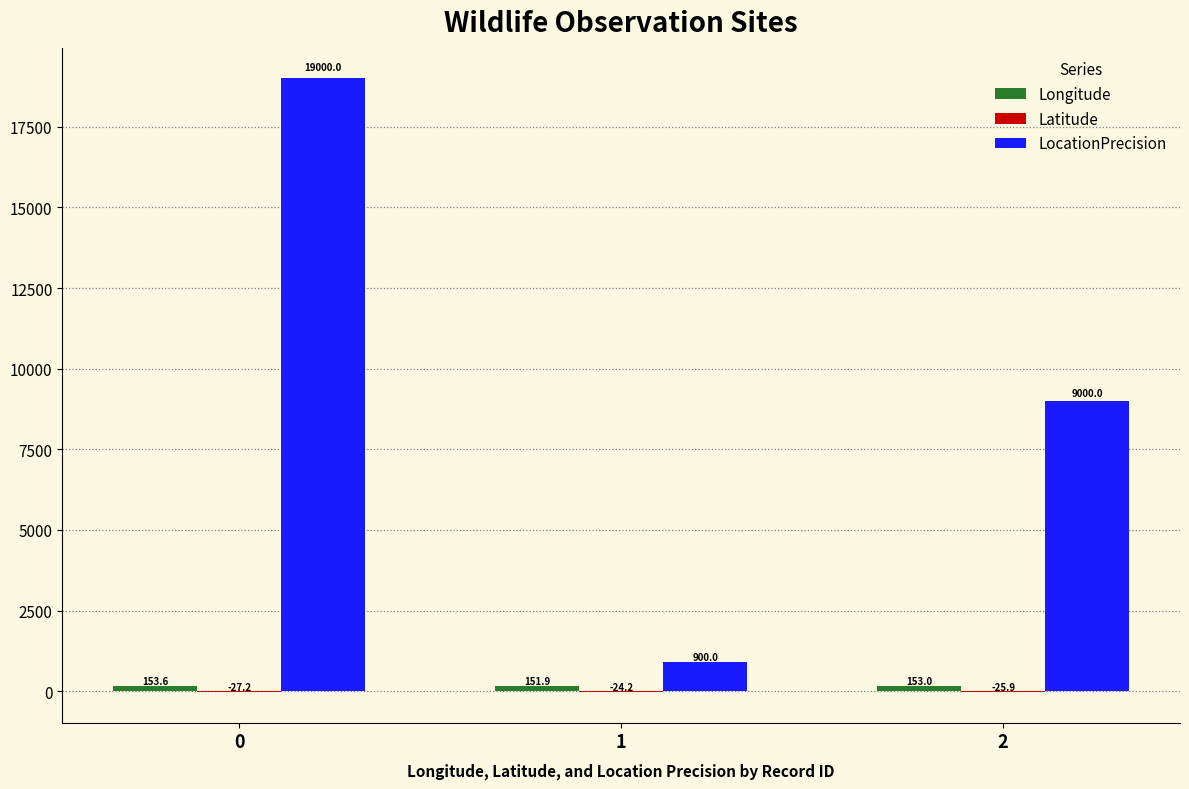

Is it true that LocationPrecision equals 3293.2 at 2?

False